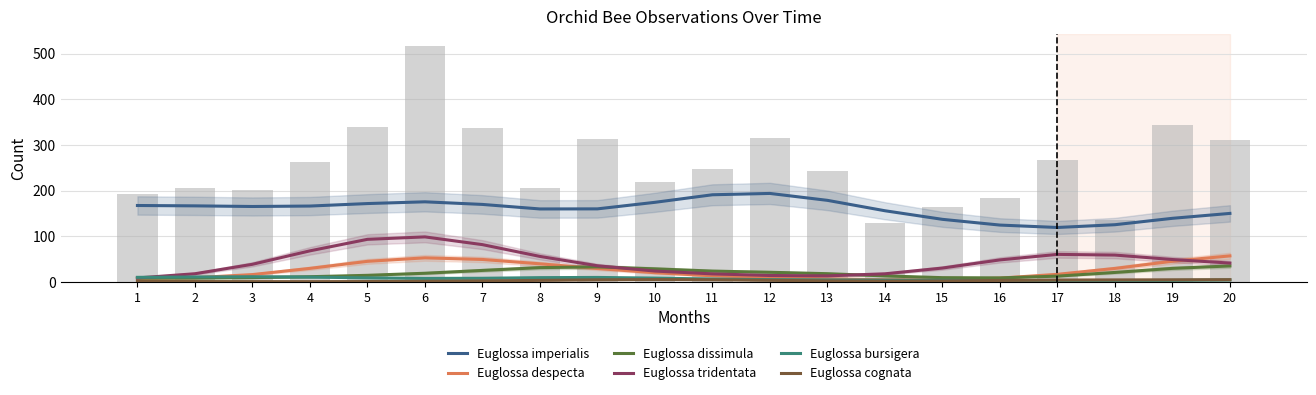

How many series are shown in this chart?

6